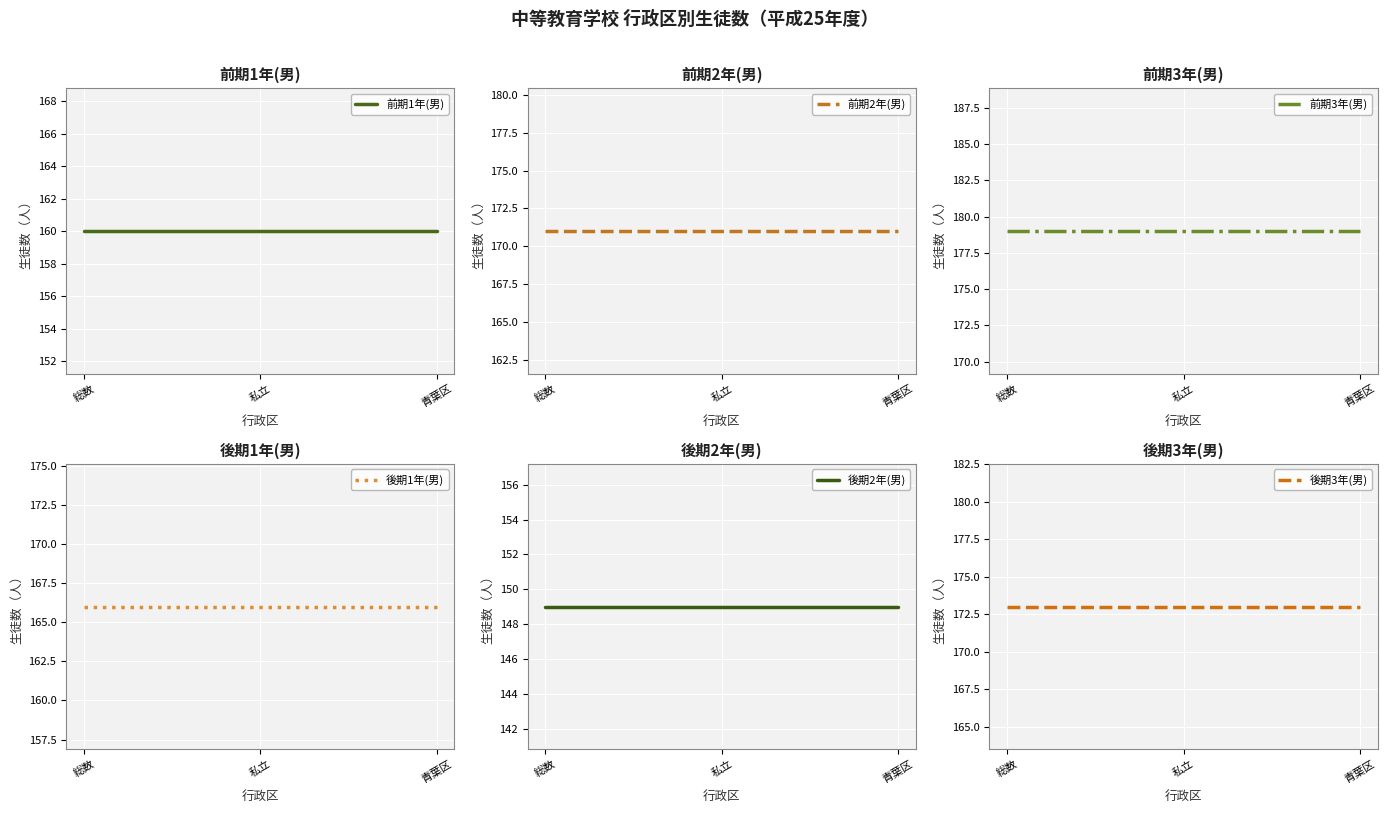

What is the approximate value of 後期1年(男) at 青葉区?

166